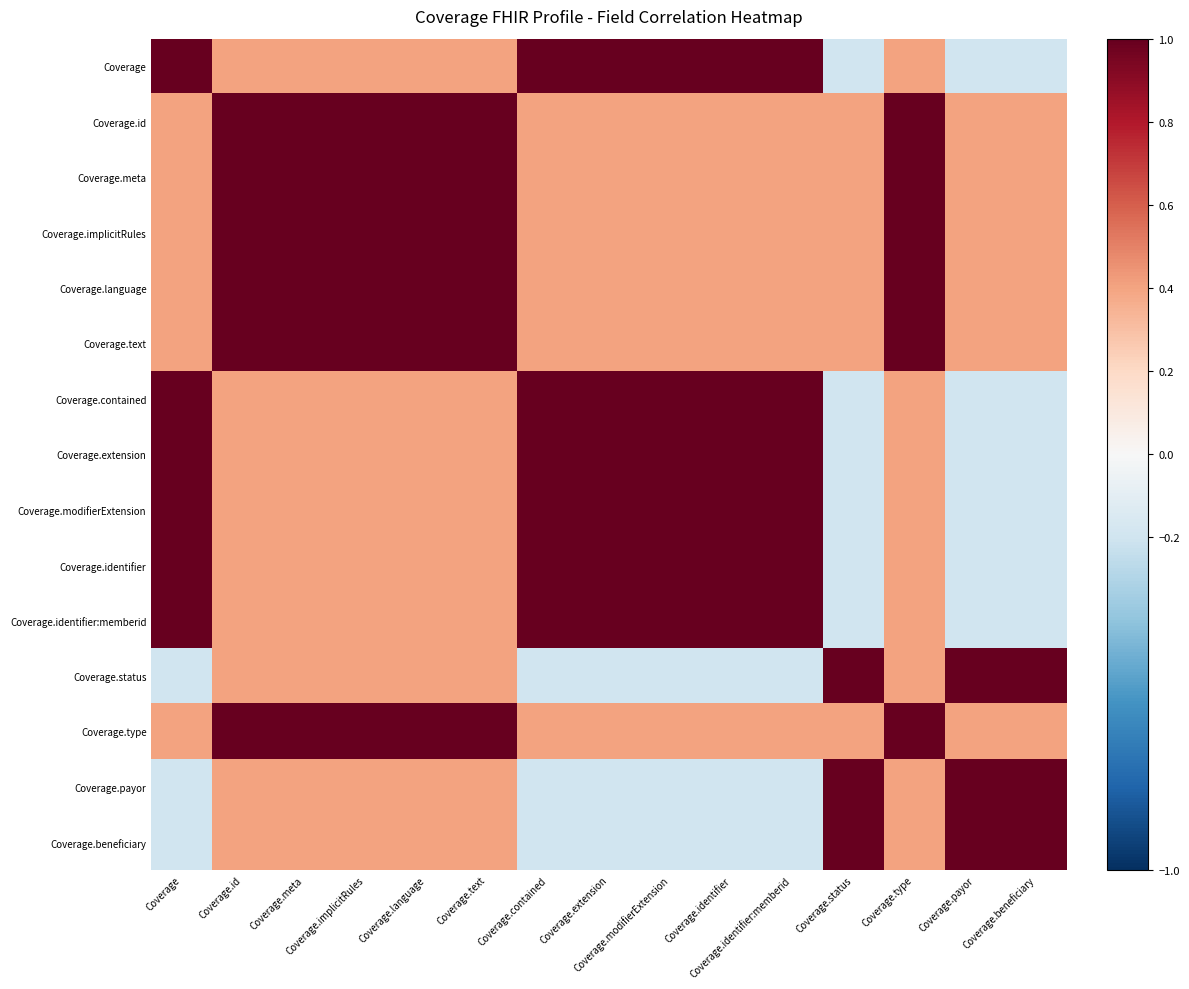

What is the greatest value displayed?

1.0